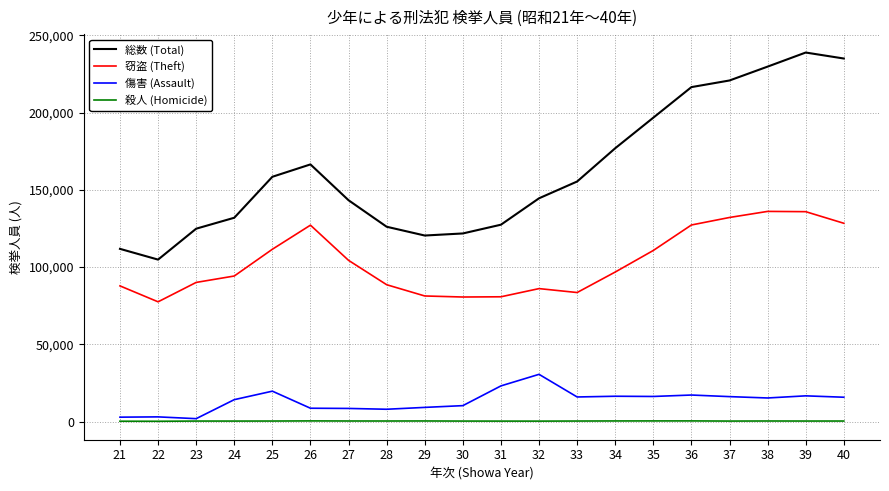

At 33, list the series in order from largest to smallest.

総数 (Total), 窃盗 (Theft), 傷害 (Assault), 殺人 (Homicide)